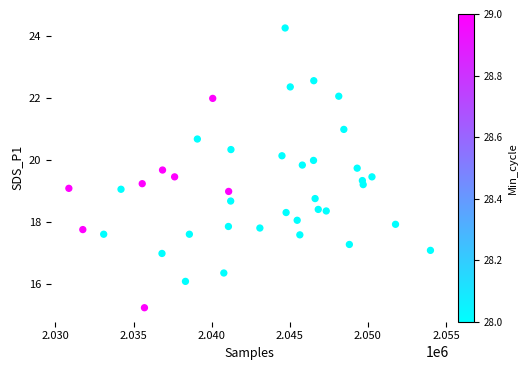

What is the range of Y values (max minus min)?

9.0